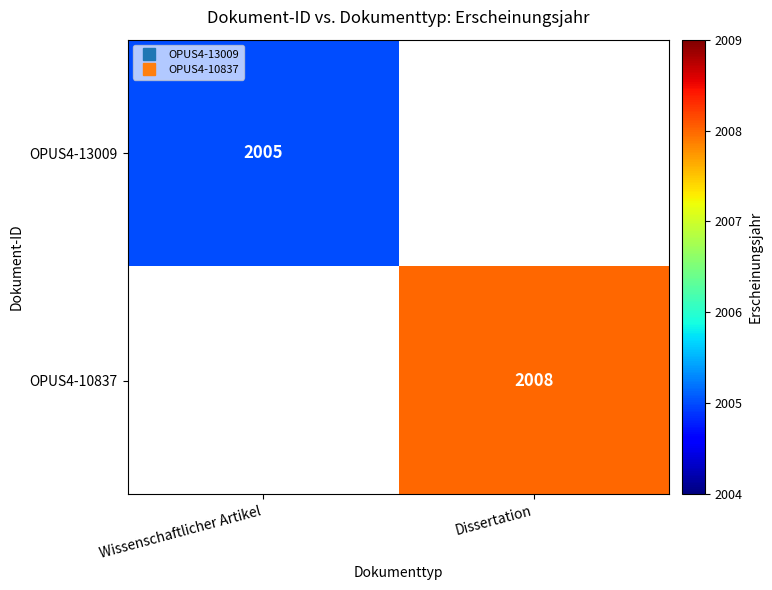

How many categories are shown in the chart?

2